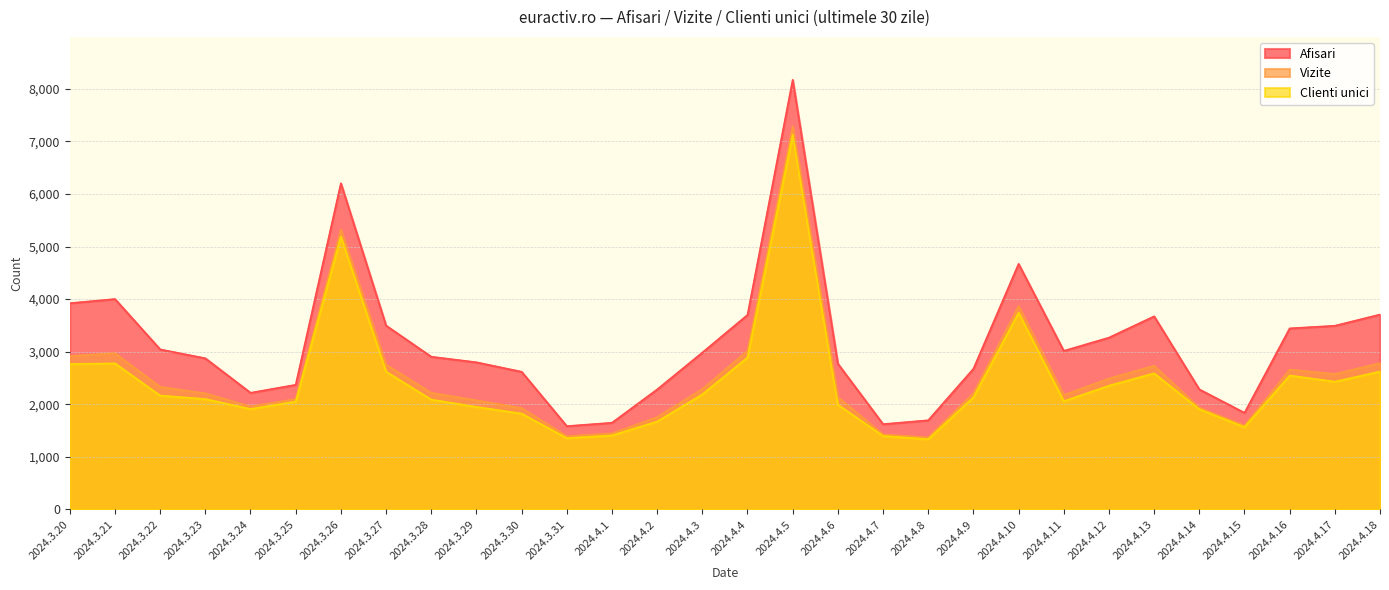

Is it true that Clienti unici equals 4840 at 2024.4.4?

False